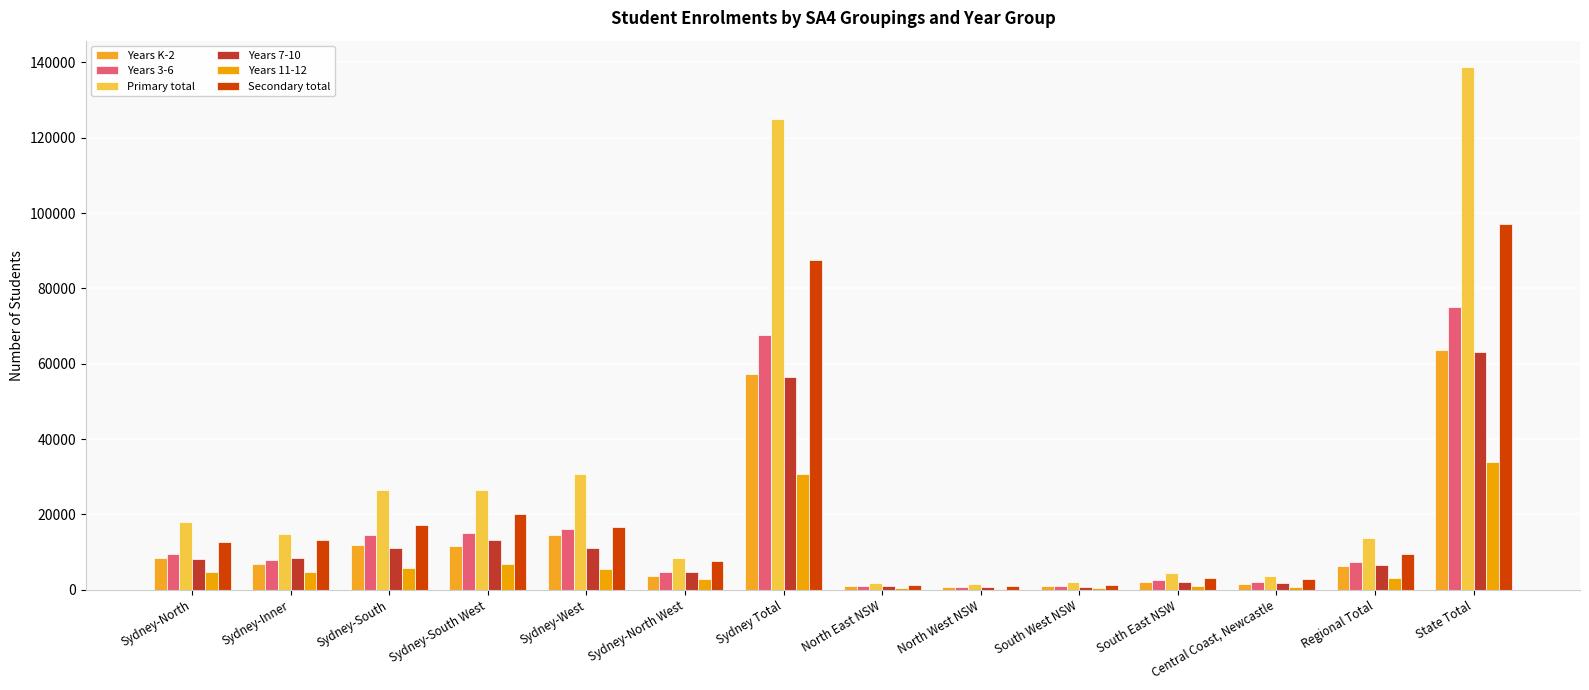

At which category is the sum across all series the highest?

State Total